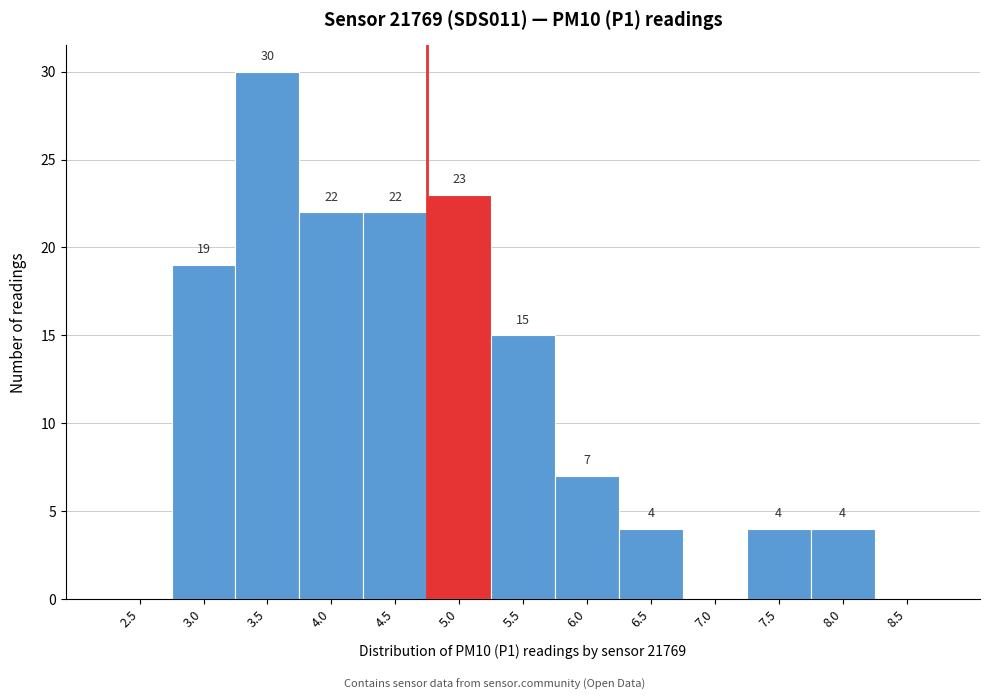

Reading left to right, extract all data points from this chart.

2.5=0	3.0=19	3.5=30	4.0=22	4.5=22	5.0=23	5.5=15	6.0=7	6.5=4	7.0=0	7.5=4	8.0=4	8.5=0